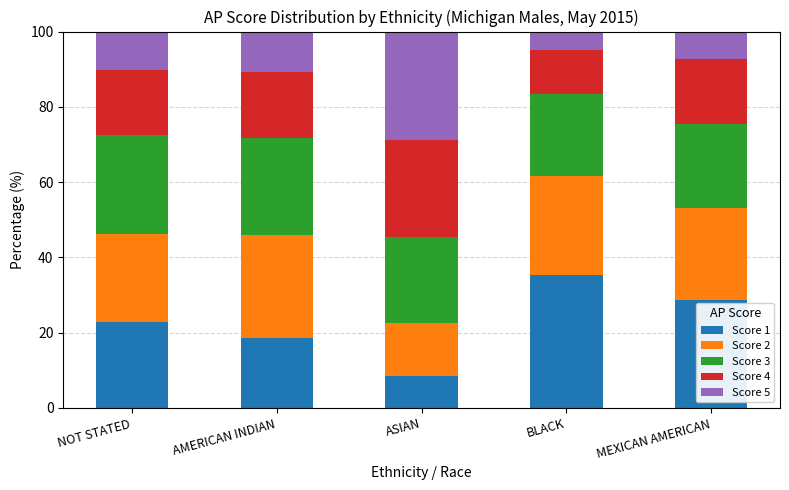

Count the number of categories in the chart.

5